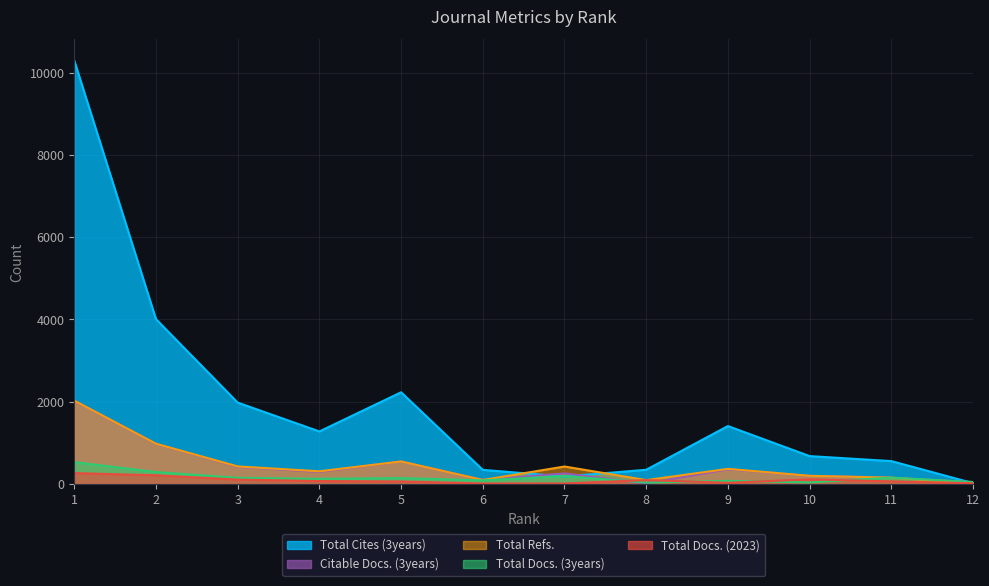

At which label does Total Refs. first exceed 370?

1